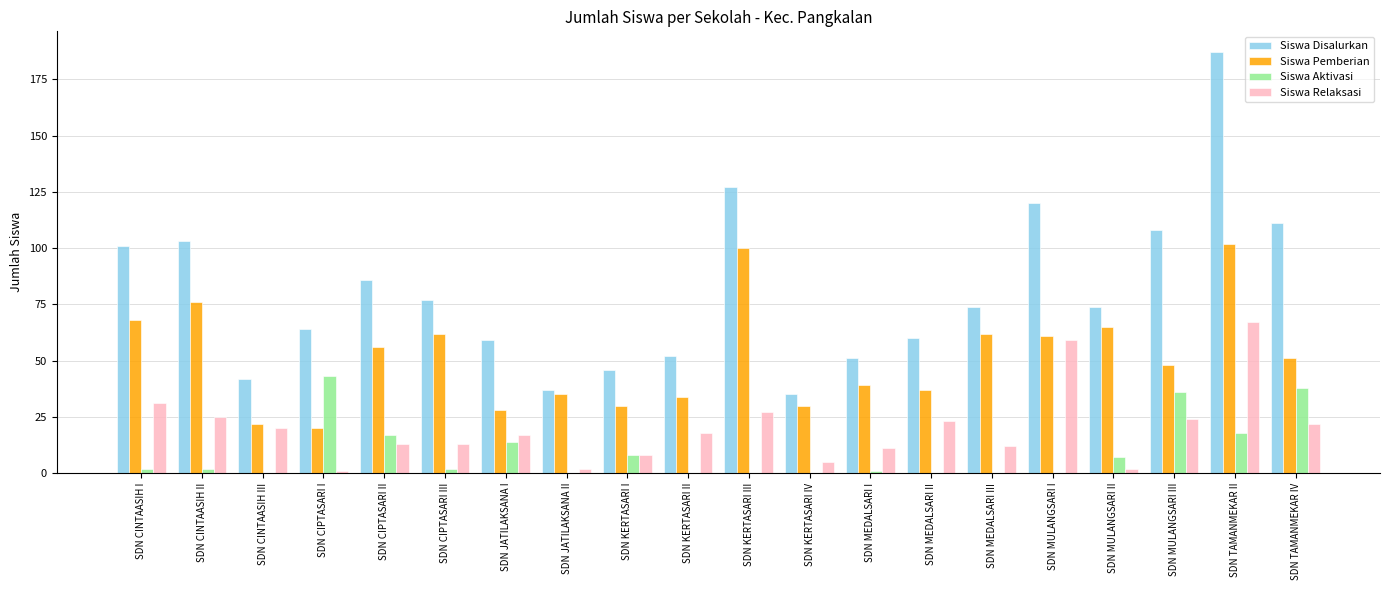

What is the maximum value for Siswa Aktivasi?

43